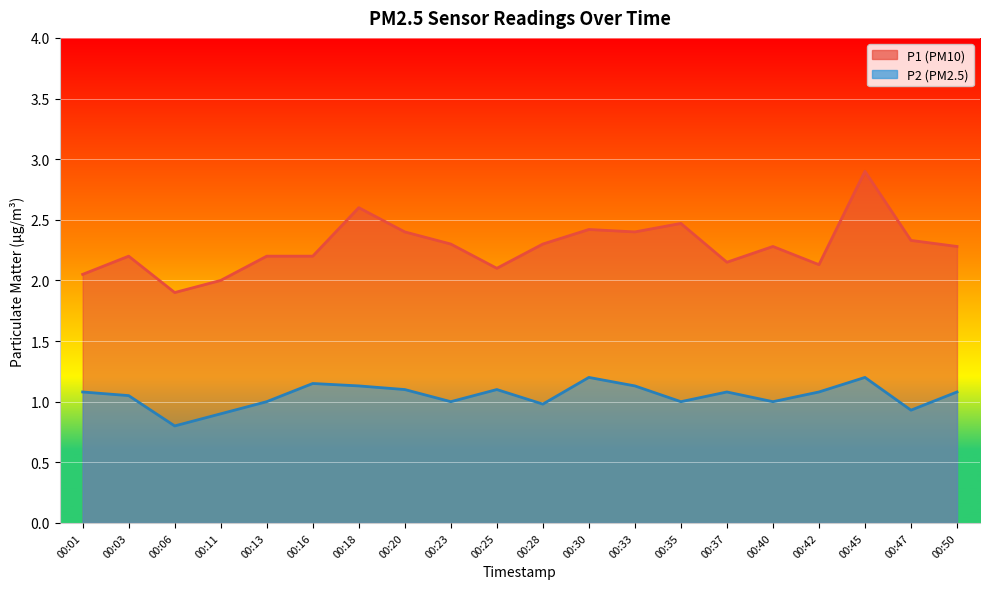

At how many categories does at least one series exceed 2?

18